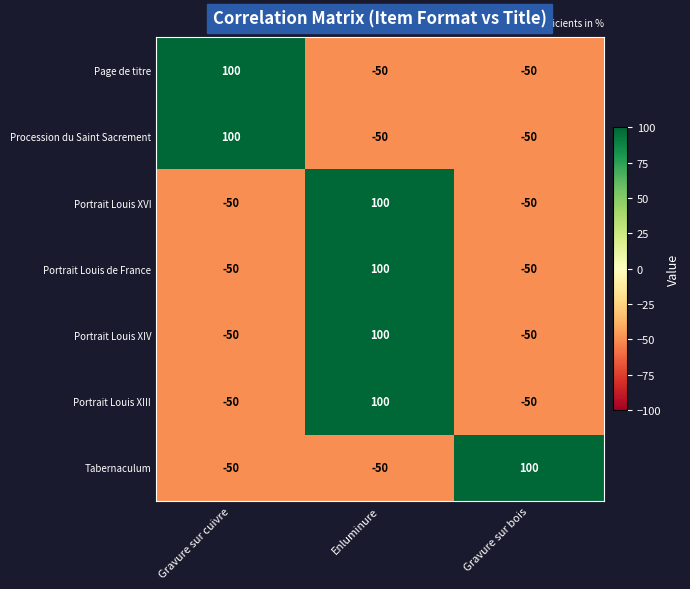

True or false: Portrait Louis XVI has a value of -50 at Gravure sur bois.

True